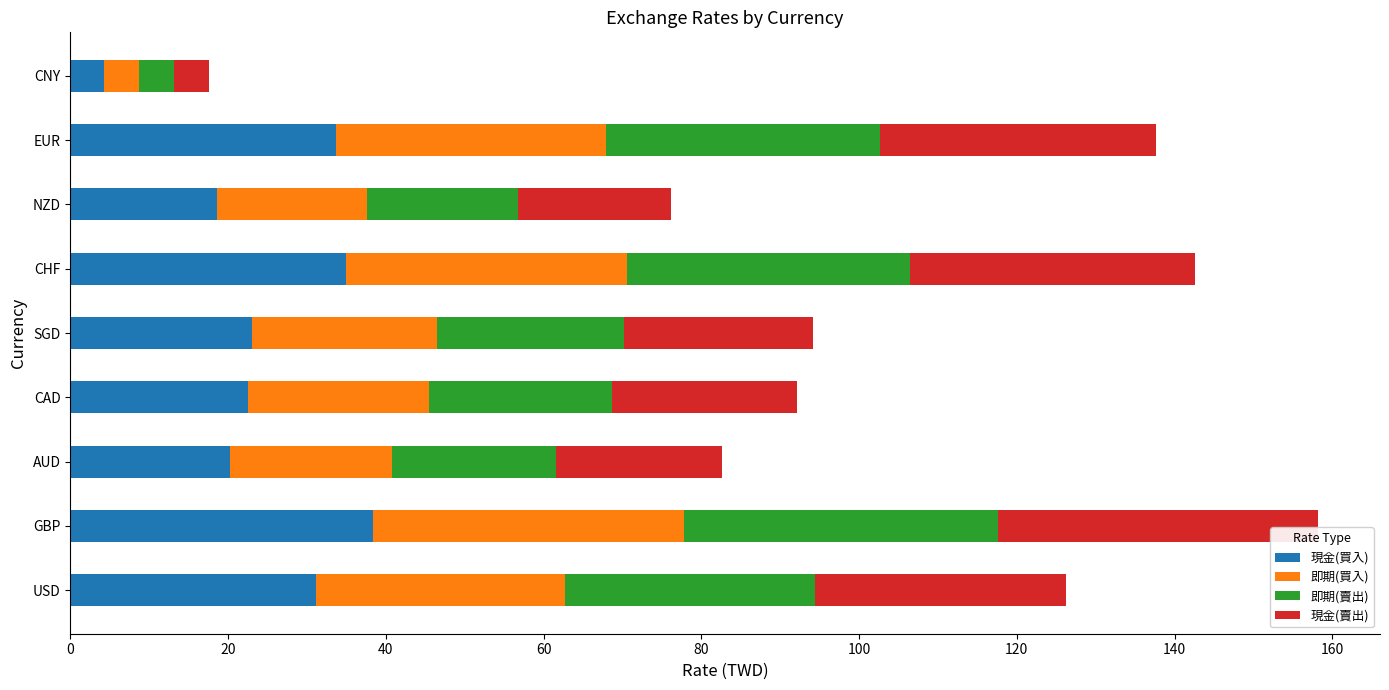

Which category has the lowest value in the 現金(買入) series?

CNY